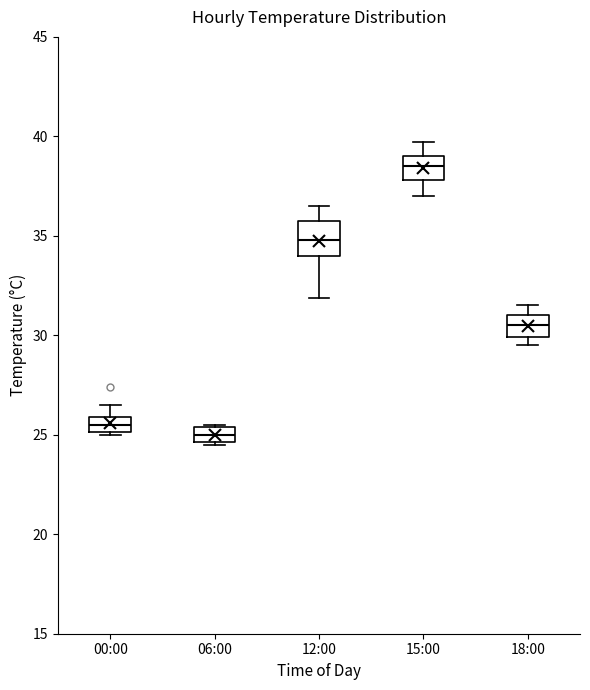

Which box's median line is the highest?

15:00